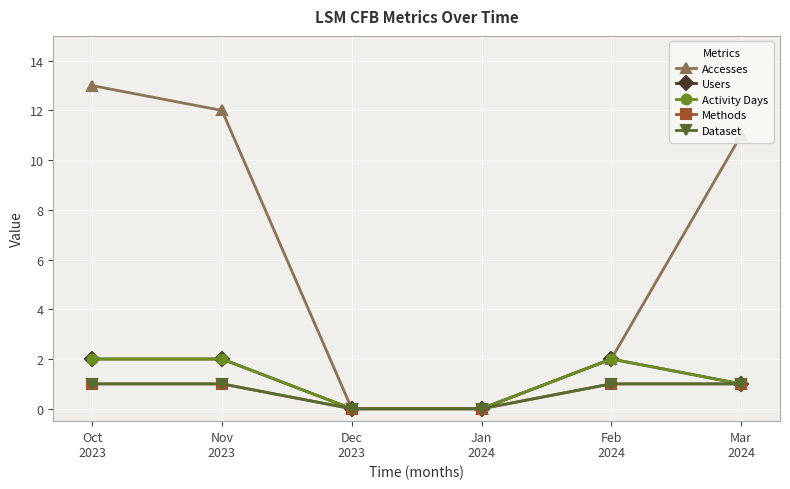

Is the value of Accesses at Mar
2024 greater than the value of Users at Dec
2023?

Yes